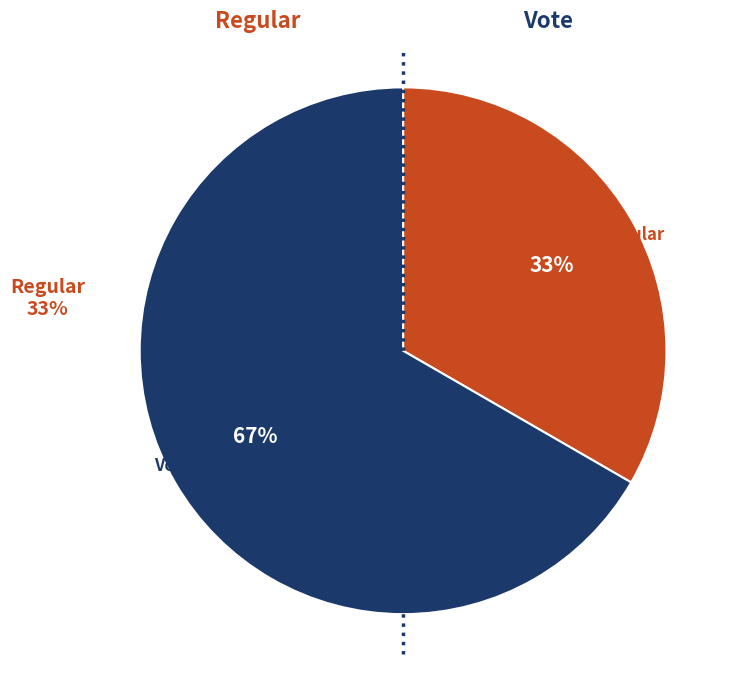

Rank the categories by value from highest to lowest.

Vote, Regular